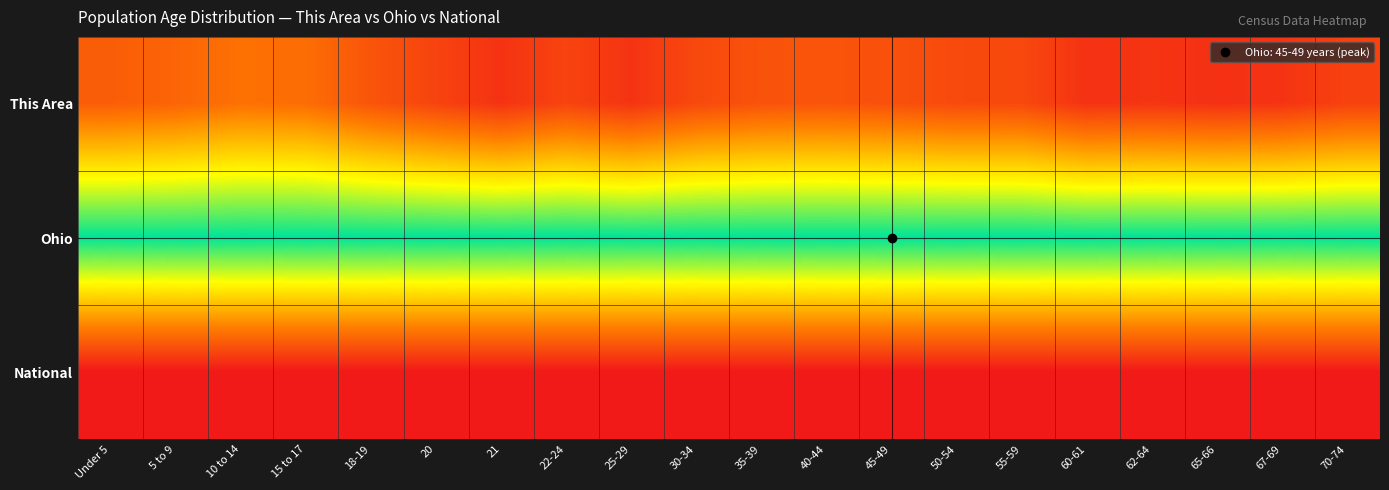

At how many categories does at least one series exceed 0?

20